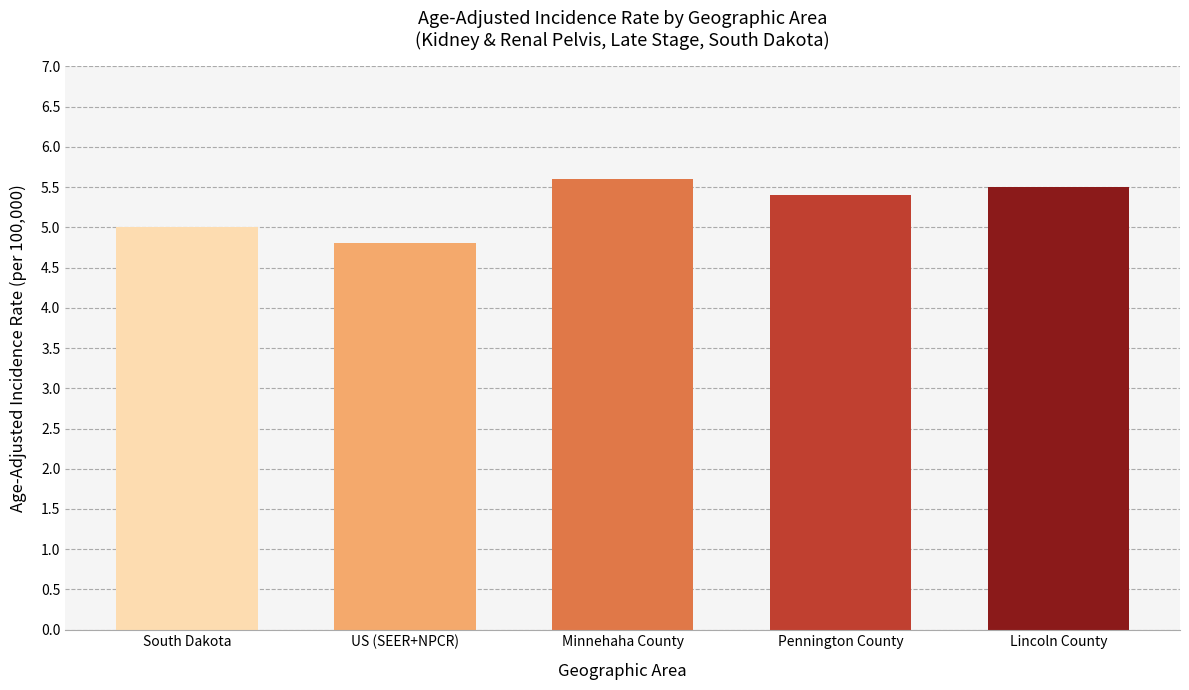

Reading left to right, transcribe all the data shown in this chart.

South Dakota=5.0	US (SEER+NPCR)=4.8	Minnehaha County=5.6	Pennington County=5.4	Lincoln County=5.5